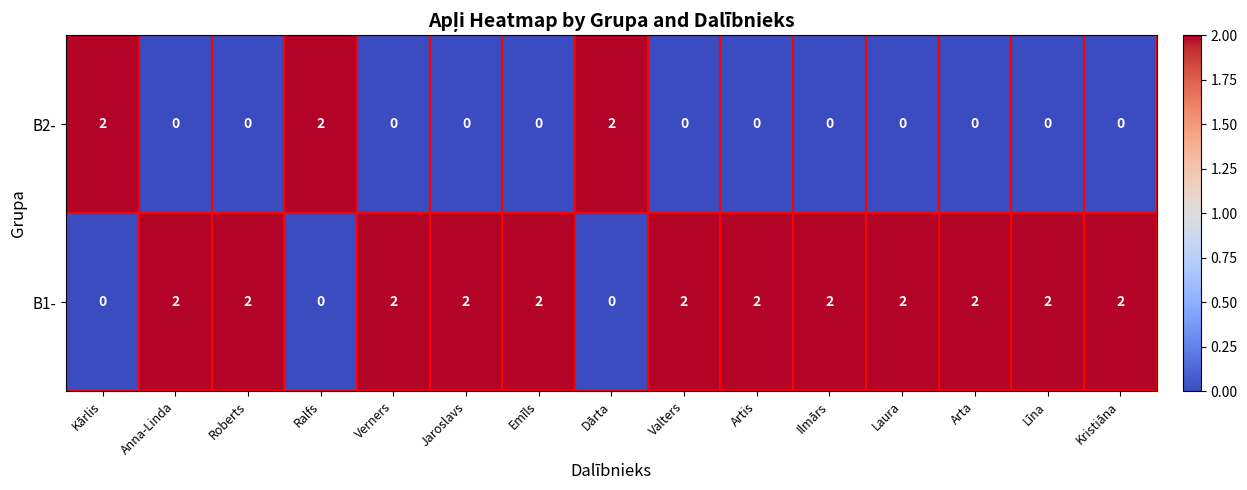

The value of B2- at Ralfs is 2. True or false?

True